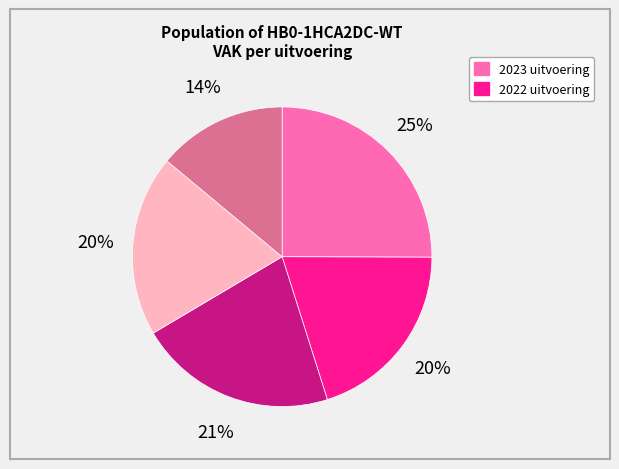

To the nearest percent, what is the average slice percentage?

20%